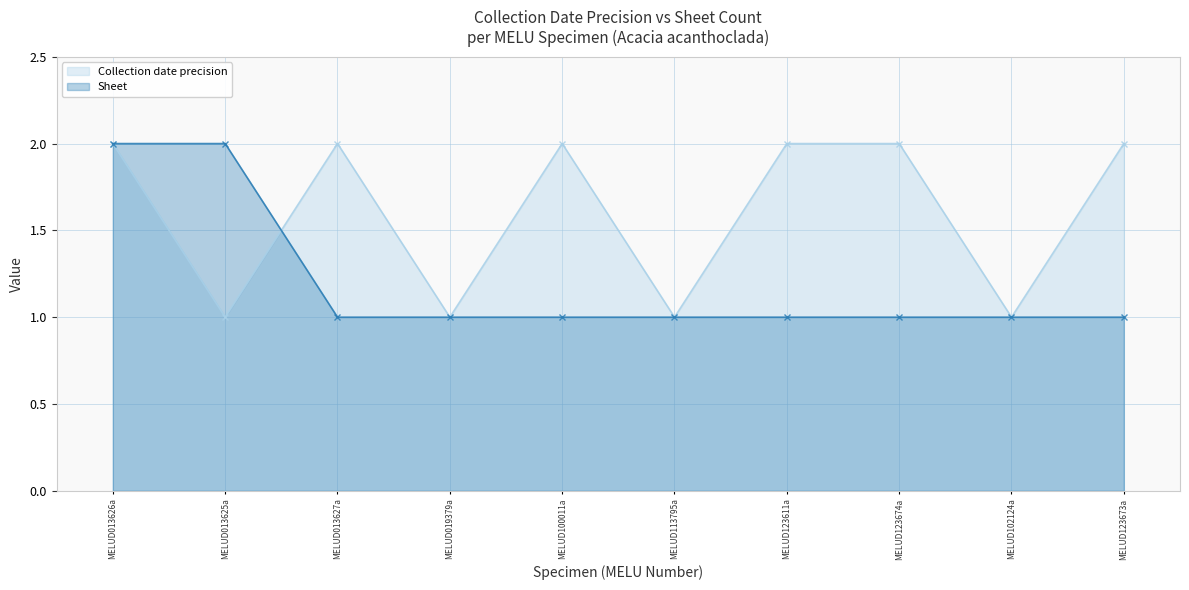

True or false: Collection date precision has a value of 1 at MELUD013626a.

False